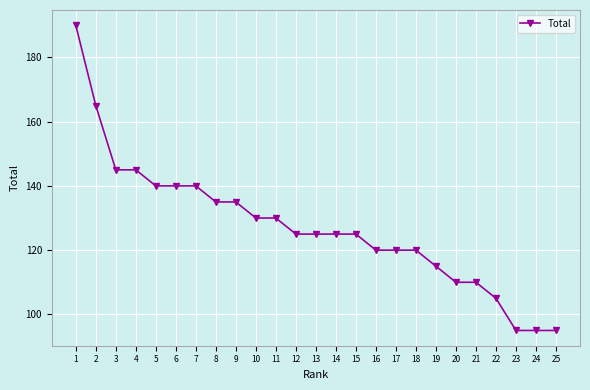

The value at 25 is 41. True or false?

False